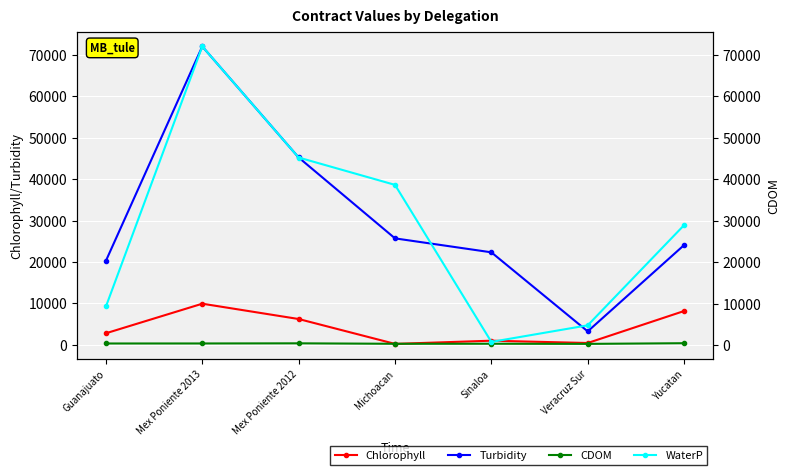

What value does the Turbidity series have at Mex Poniente 2013?

72056.9